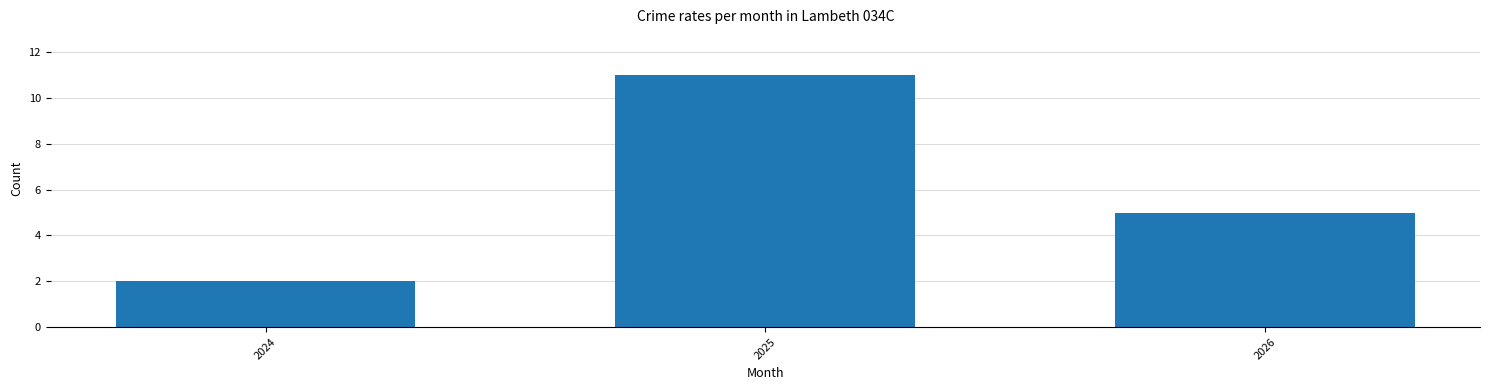

Reading left to right, transcribe all the data shown in this chart.

2024=2	2025=11	2026=5